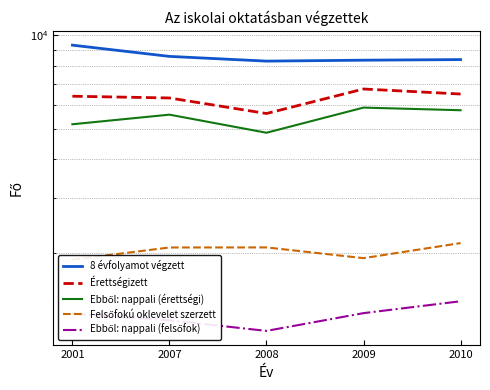

What is the maximum value for Érettségizett?

6728